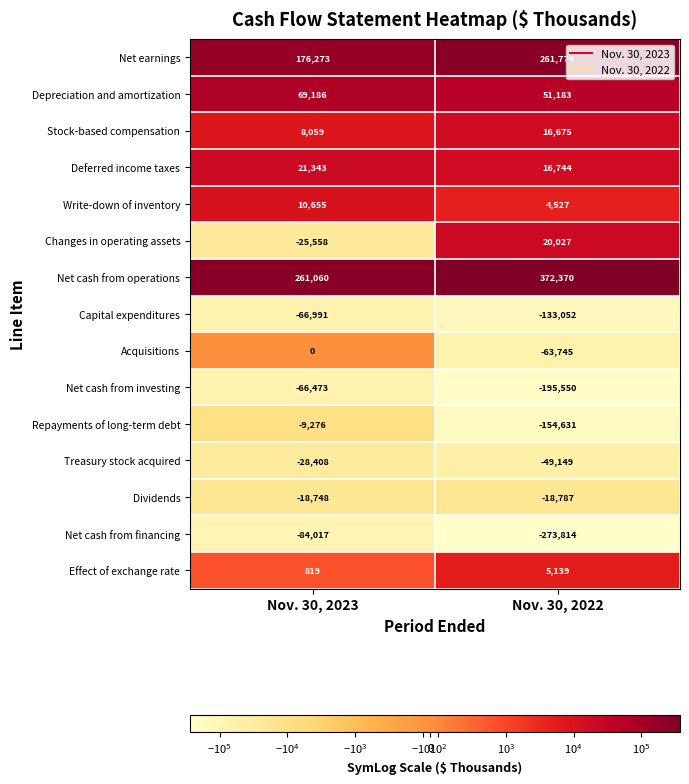

What is the sum of all Dividends values?

-37535